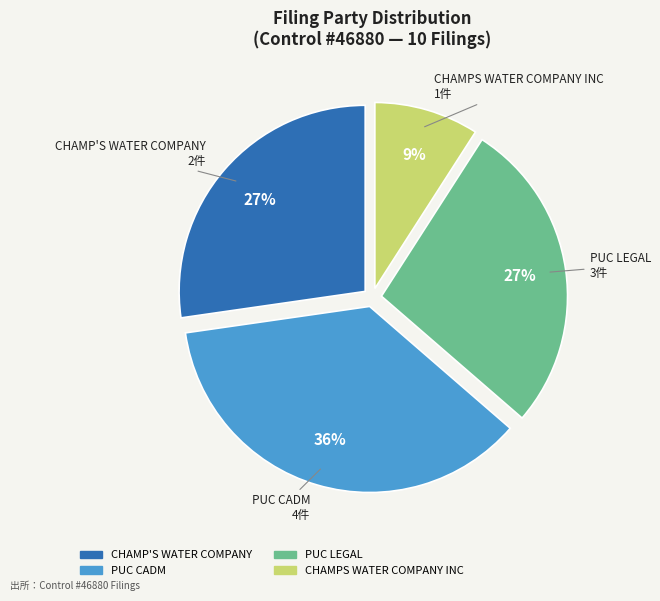

To the nearest percent, what portion does CHAMPS WATER COMPANY INC represent?

9%